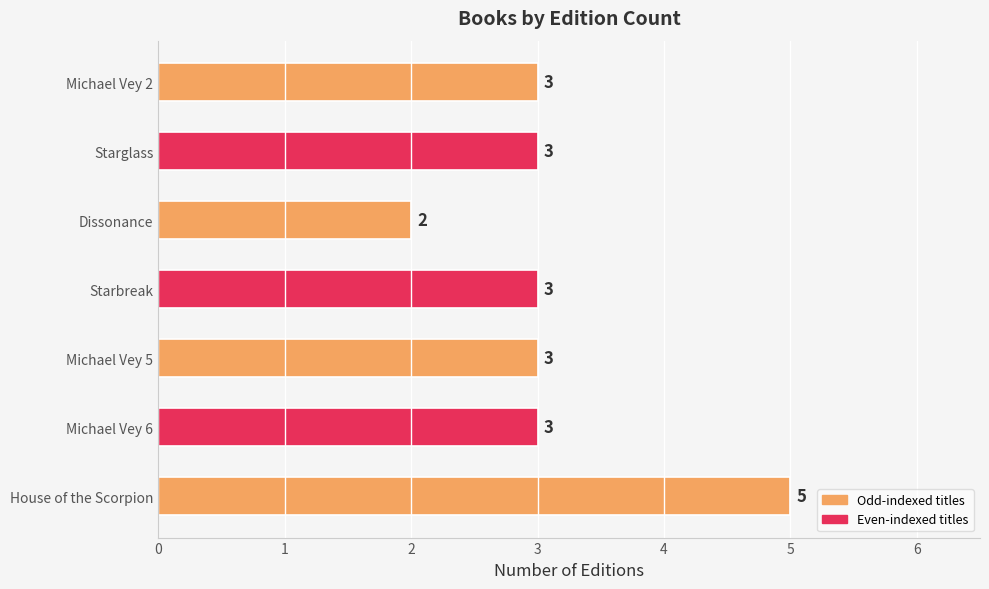

What is the sum of the values at Starbreak and Michael Vey 6?

6